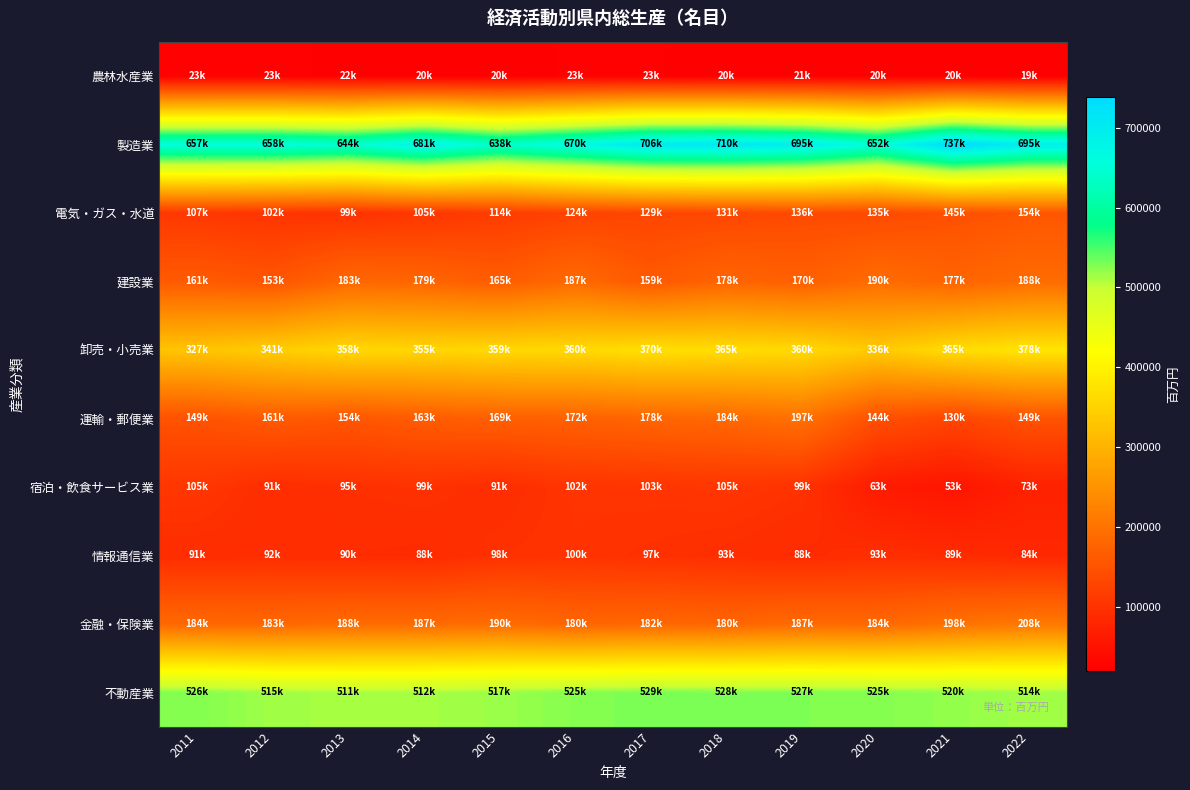

Between 2014 and 2022, which series saw the biggest shift?

電気・ガス・水道